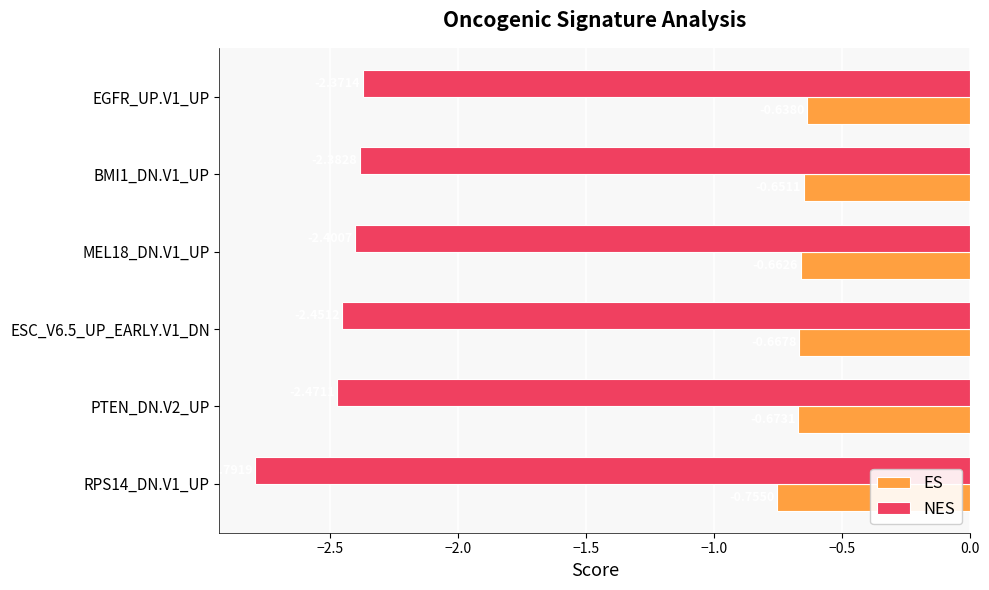

List the series in order of their overall mean, highest first.

ES, NES